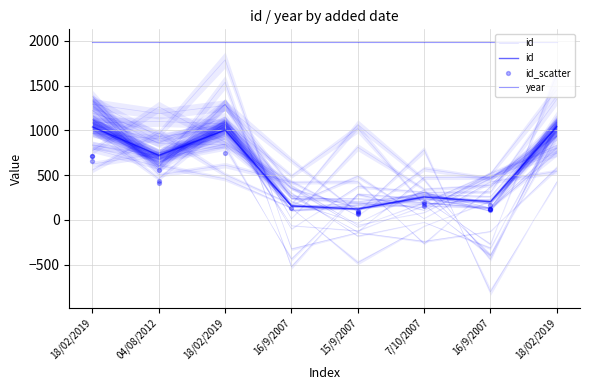

What is the change in value from 15/9/2007 to 18/02/2019?

+919